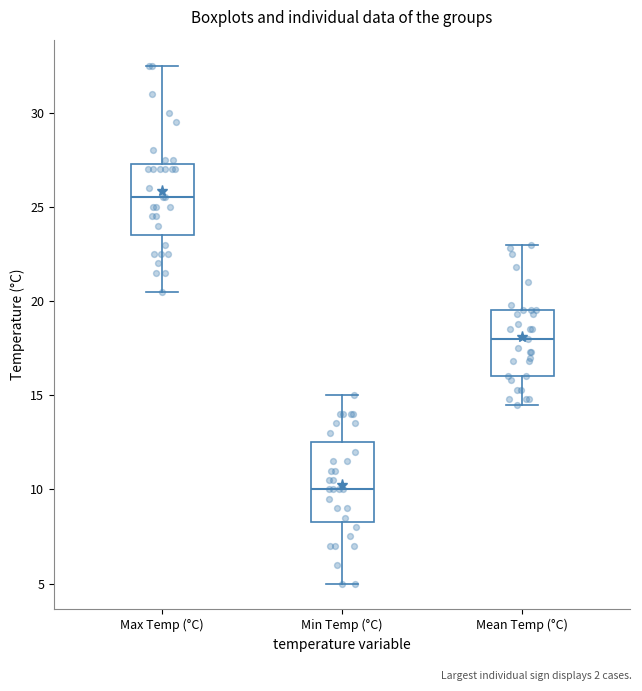

Which box's median line is the highest?

Max Temp (°C)